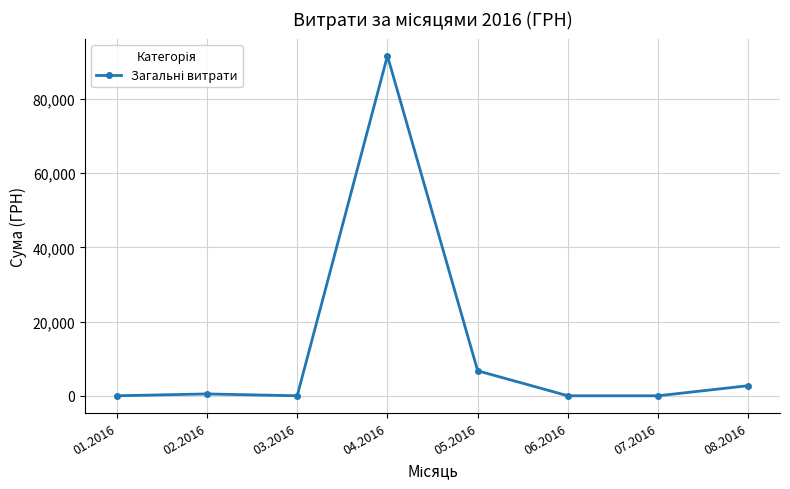

What is the change in value from 06.2016 to 08.2016?

+2725.6